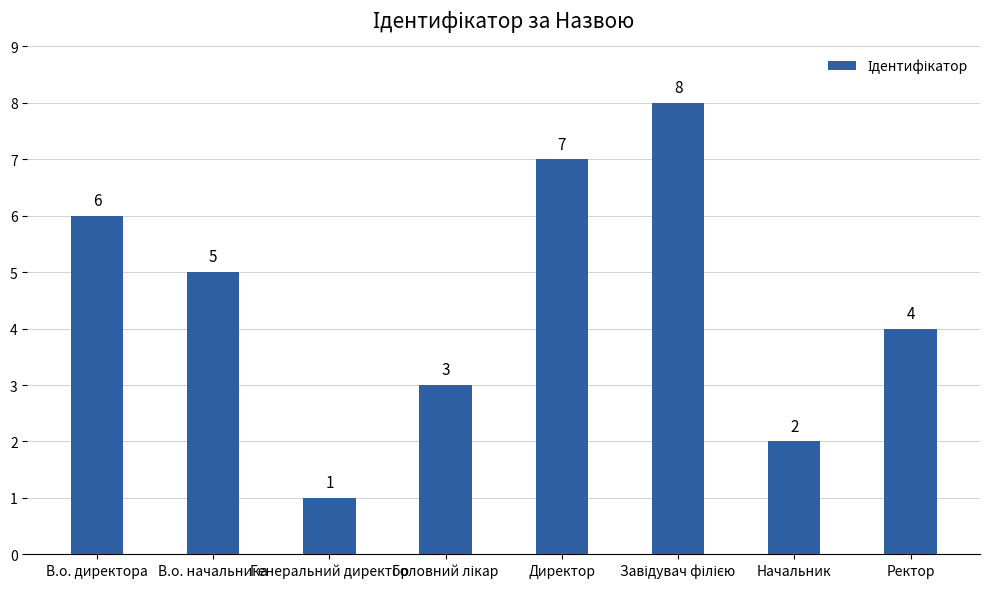

Reading left to right, list all the values displayed in this chart.

6	5	1	3	7	8	2	4